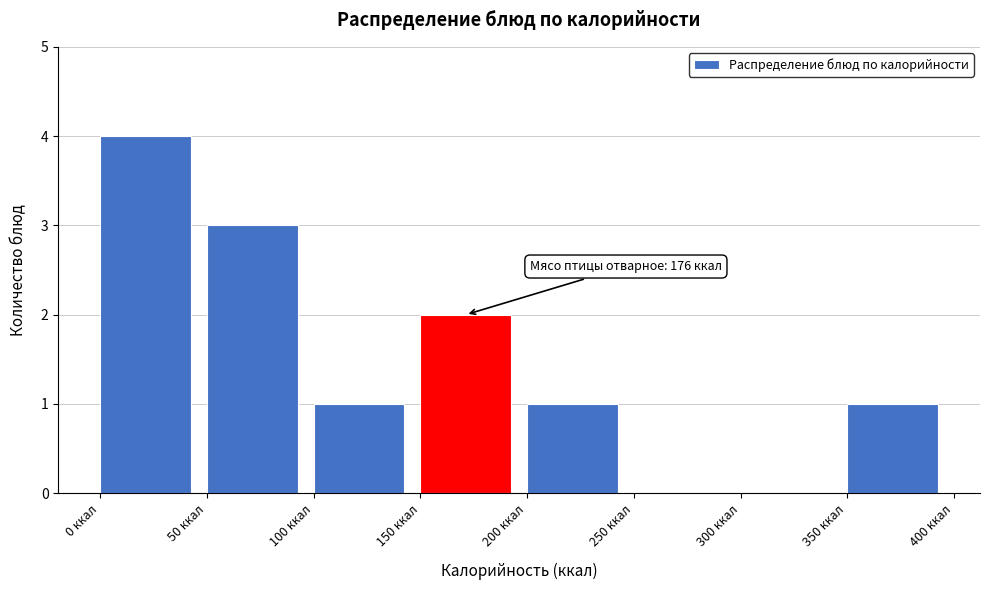

Over which range of the x-axis is the bar tallest?

0 to 50